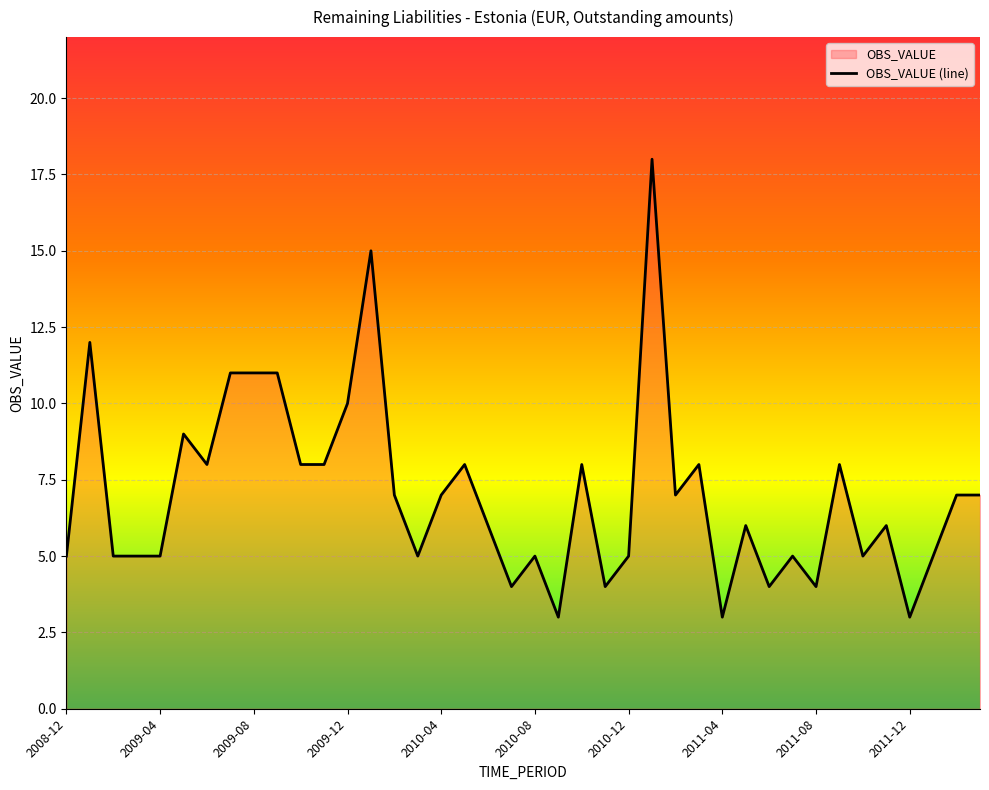

What is the smallest value displayed?

3